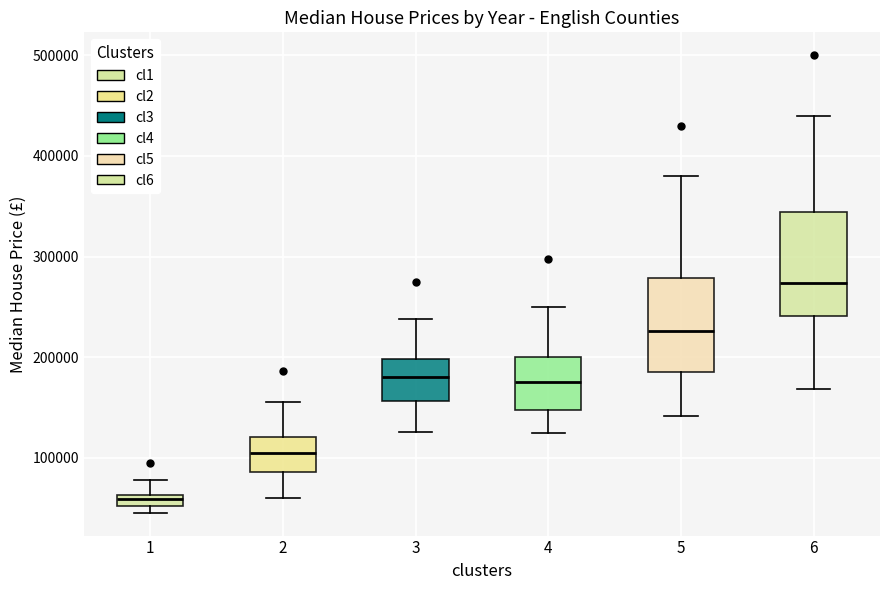

Which box has the lowest median line?

1